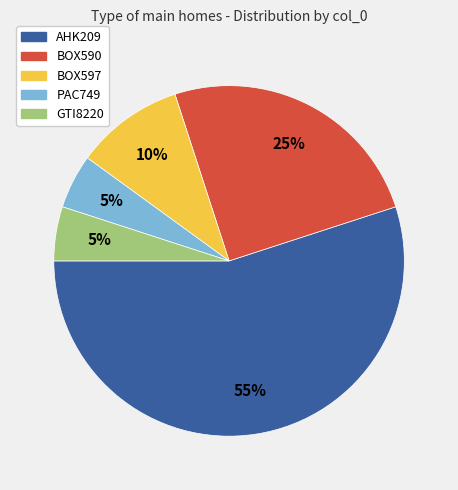

To the nearest percent, what is the average slice percentage?

20%